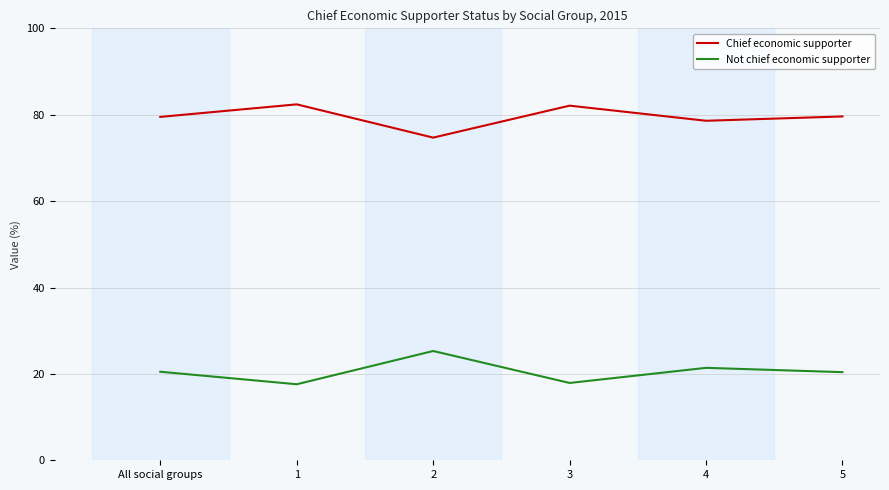

True or false: Chief economic supporter and Not chief economic supporter intersect in this chart.

False